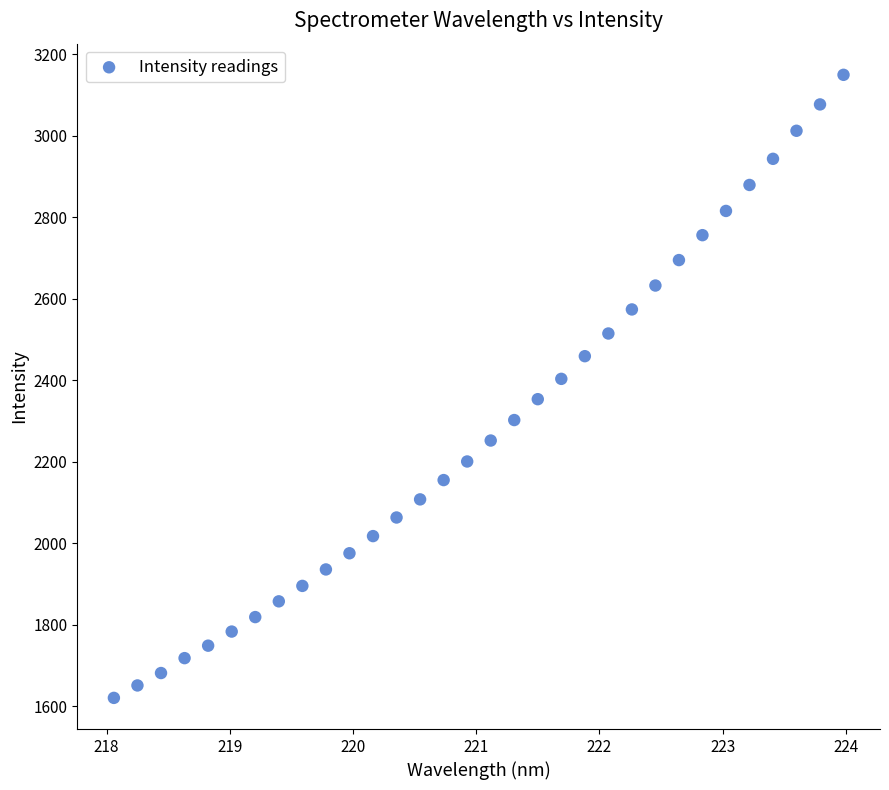

What is the range of Y values (max minus min)?

1528.4